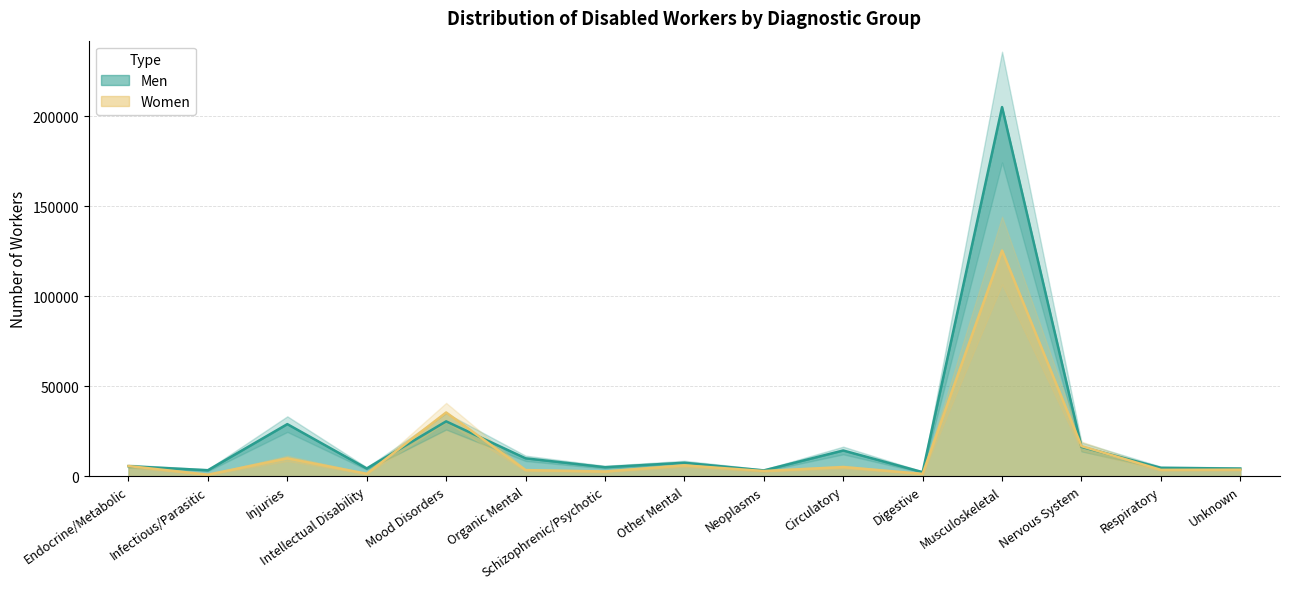

Between Digestive and Respiratory, which series saw the biggest shift?

Men